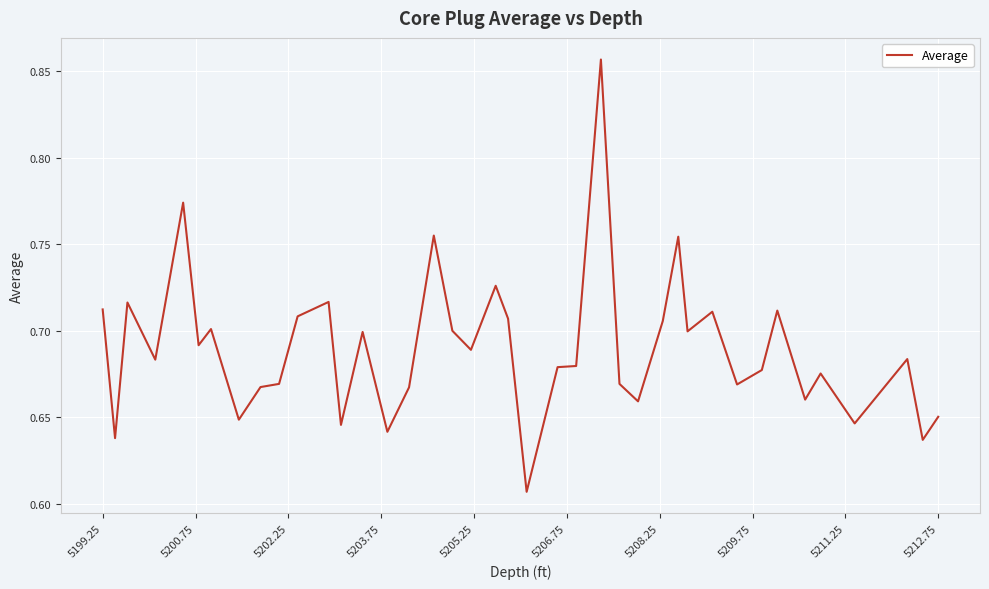

Does the chart have visible grid lines?

Yes